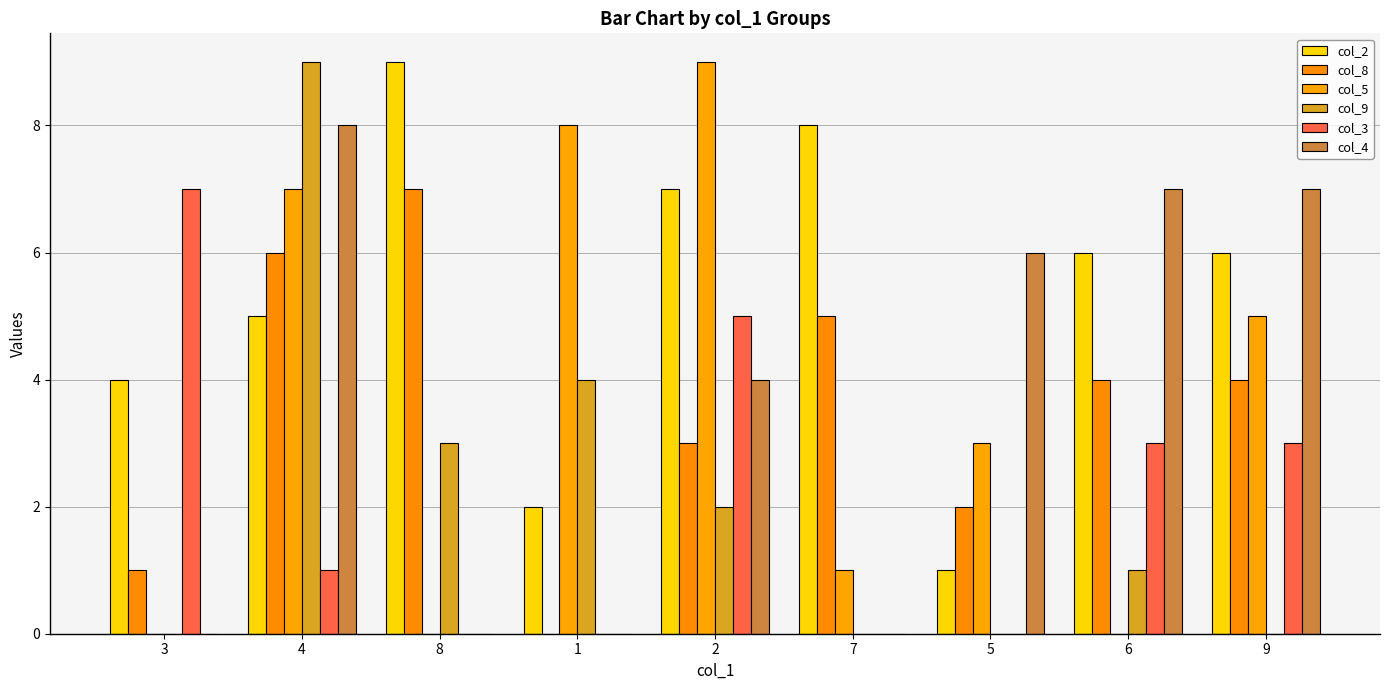

What are all the series names shown in the legend?

col_2, col_8, col_5, col_9, col_3, col_4